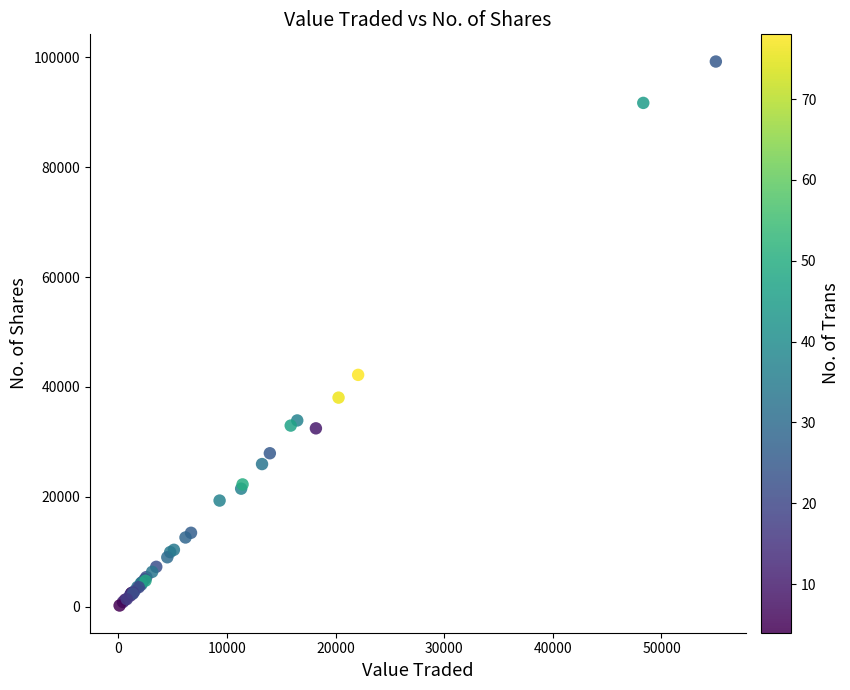

What Y value in the scatter plot is closest to 49733?

42204